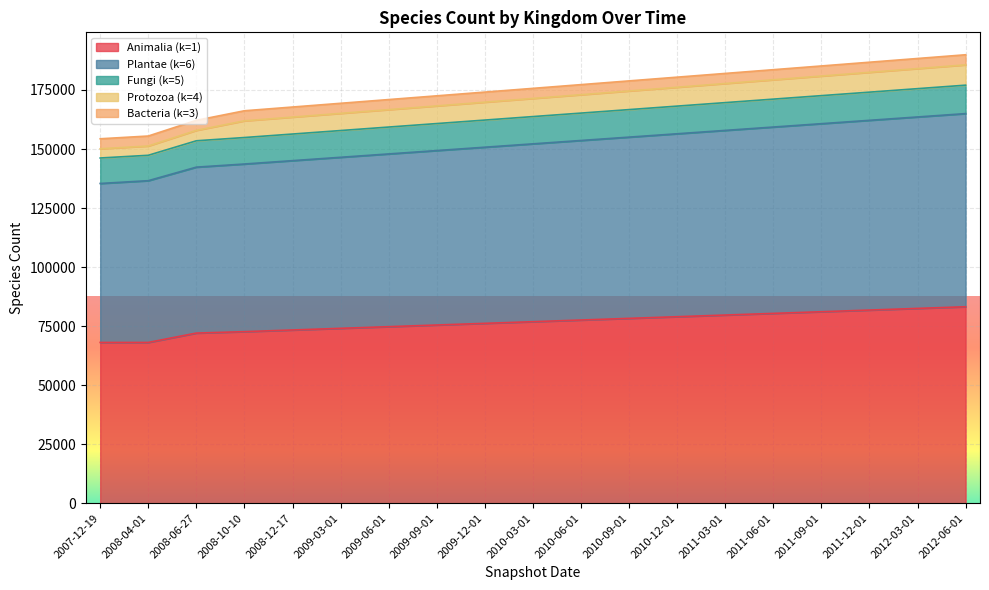

Does the chart display data point markers on the line(s)?

No